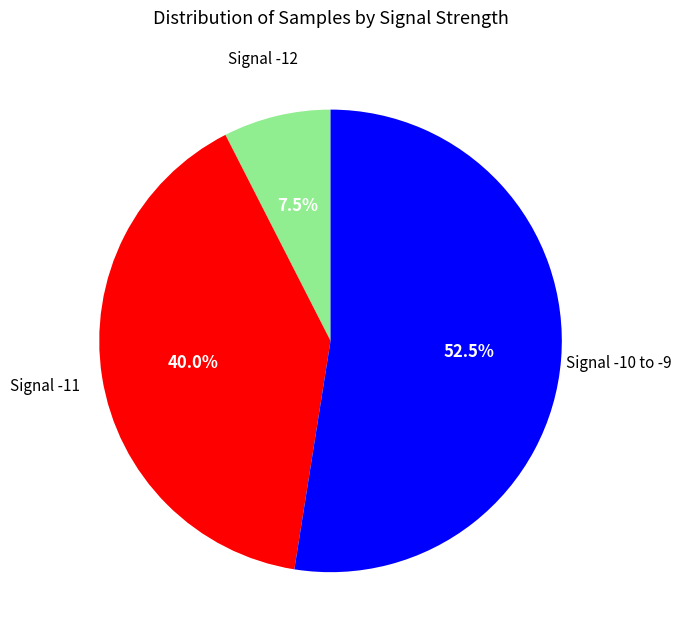

Is there any slice that represents more than half of the pie?

Yes